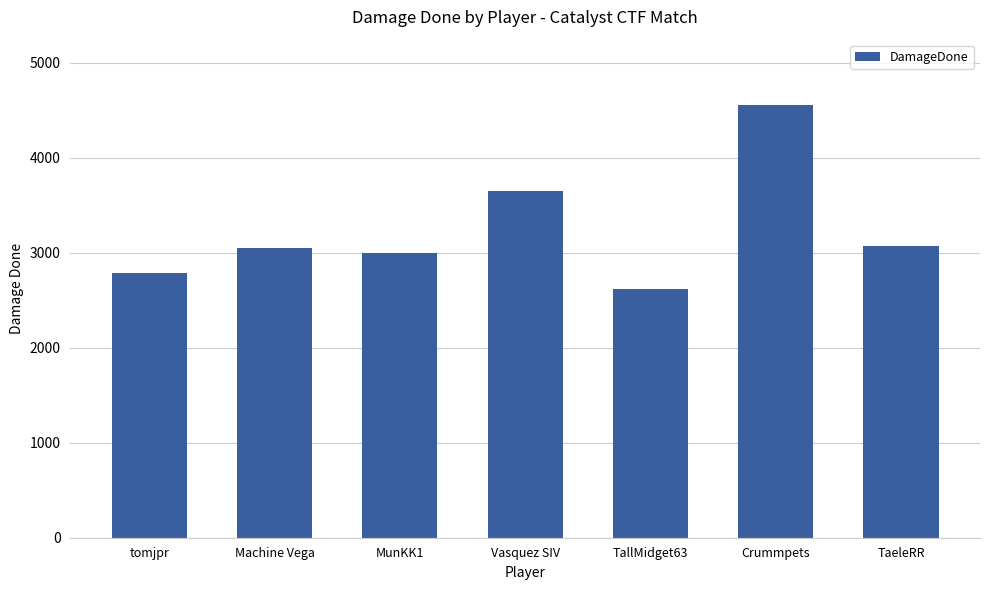

What is the difference between the values at tomjpr and MunKK1?

210